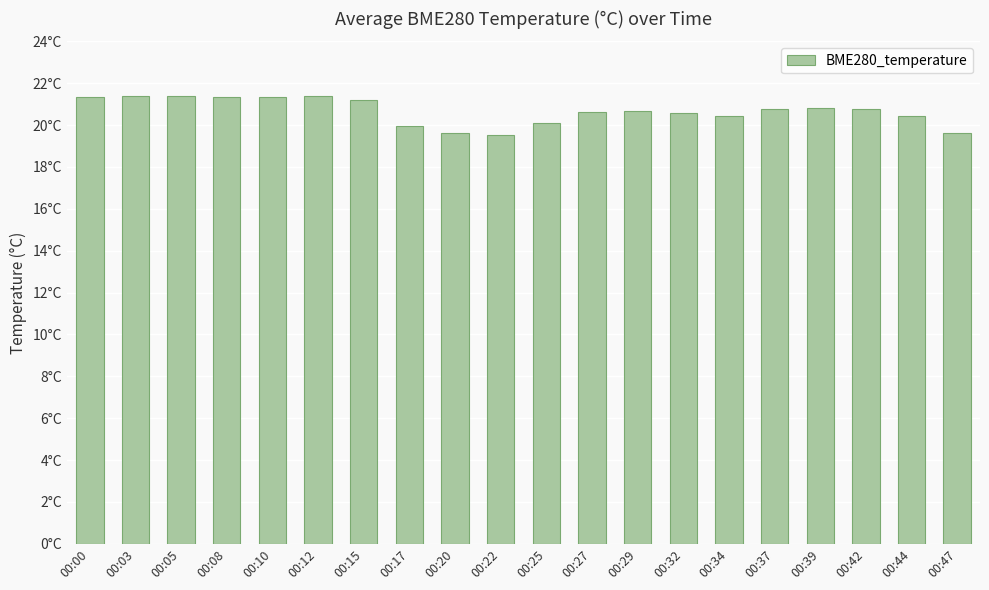

Reading left to right, list all the values displayed in this chart.

00:00=21.3	00:03=21.4	00:05=21.4	00:08=21.4	00:10=21.3	00:12=21.4	00:15=21.2	00:17=20.0	00:20=19.6	00:22=19.5	00:25=20.1	00:27=20.6	00:29=20.7	00:32=20.6	00:34=20.4	00:37=20.8	00:39=20.8	00:42=20.8	00:44=20.4	00:47=19.6